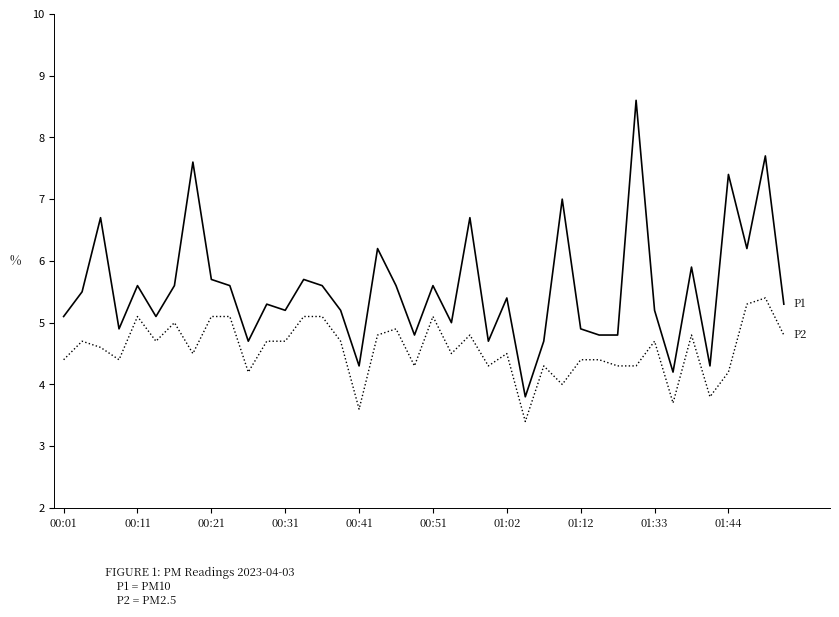

What is the minimum value shown in the chart?

3.4